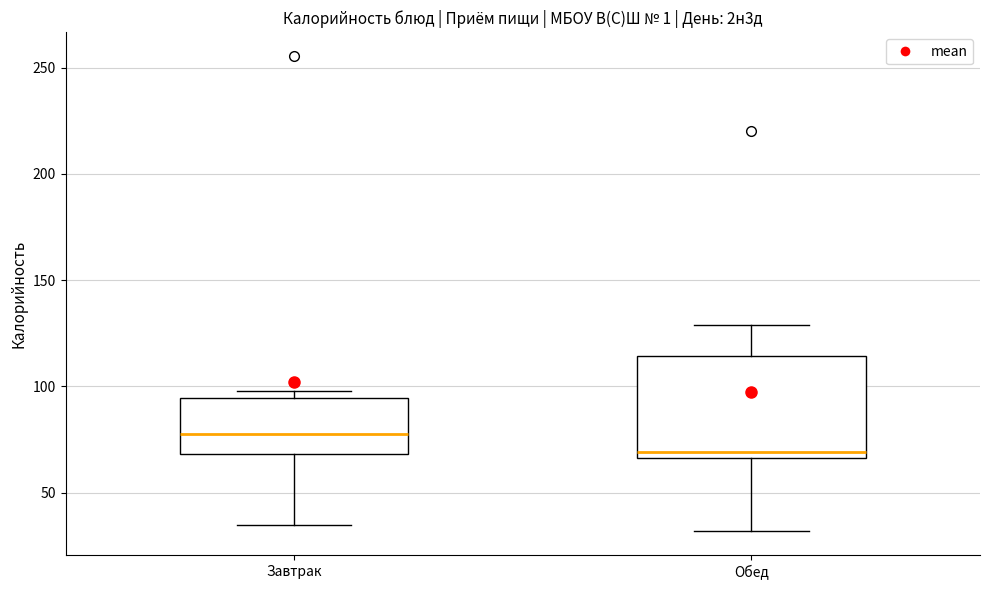

Reading left to right, transcribe this box plot: for each box, give where its median line is, the range the box spans, and where its two whiskers end, as read against the y-axis. The values are not printed on the chart, so give them approximately, as read against the axis.

Завтрак: median 80, box 70 to 95, whiskers 35 to 100
Обед: median 70, box 65 to 115, whiskers 30 to 130